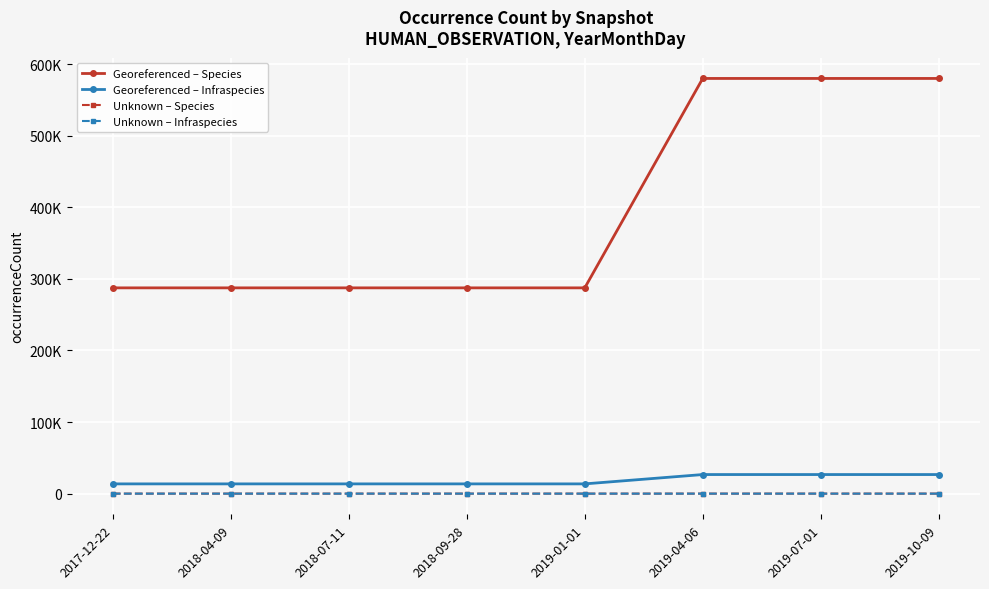

What is the label of the 1st point from the right?

2019-10-09